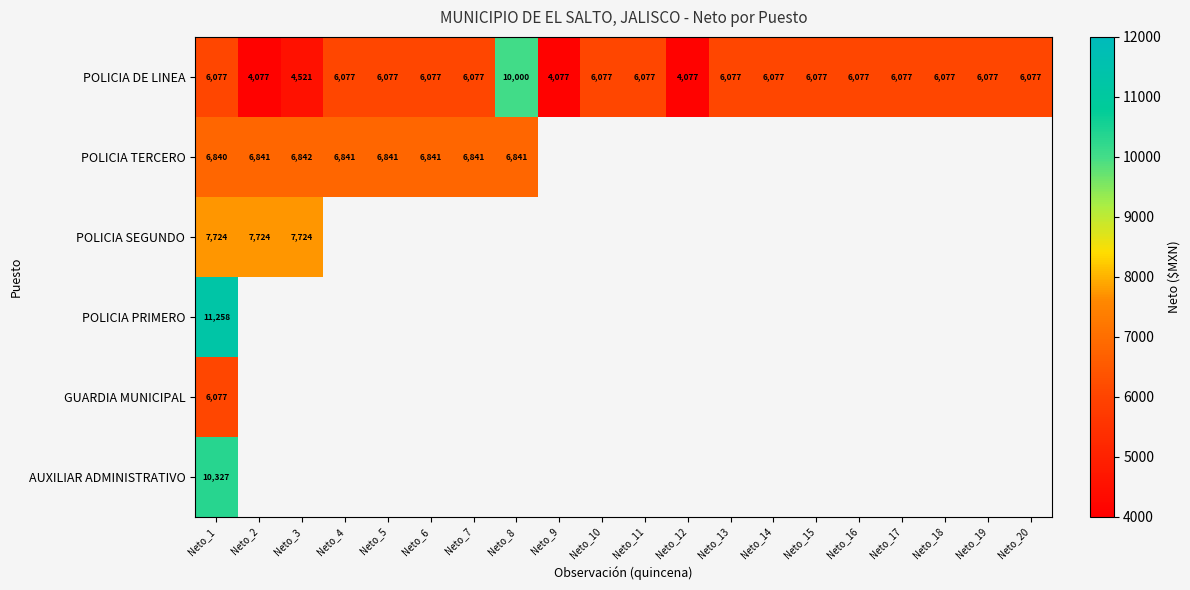

Read the POLICIA DE LINEA value at Neto_17, to the nearest 100.

6100